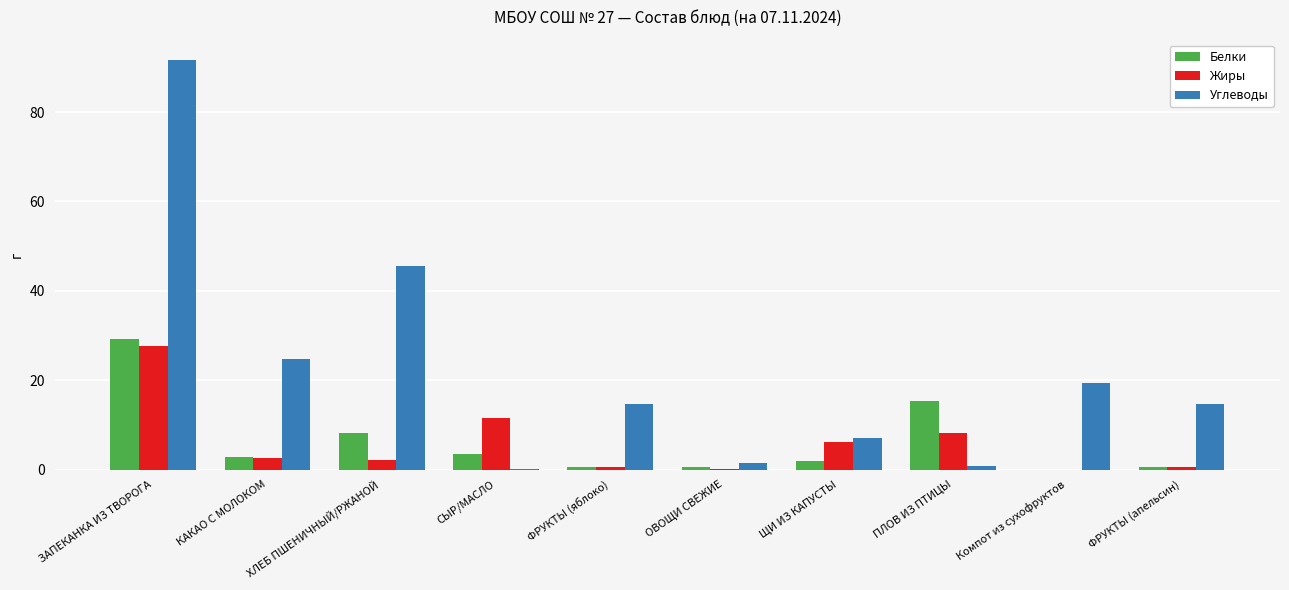

Count the number of data series in this chart.

3